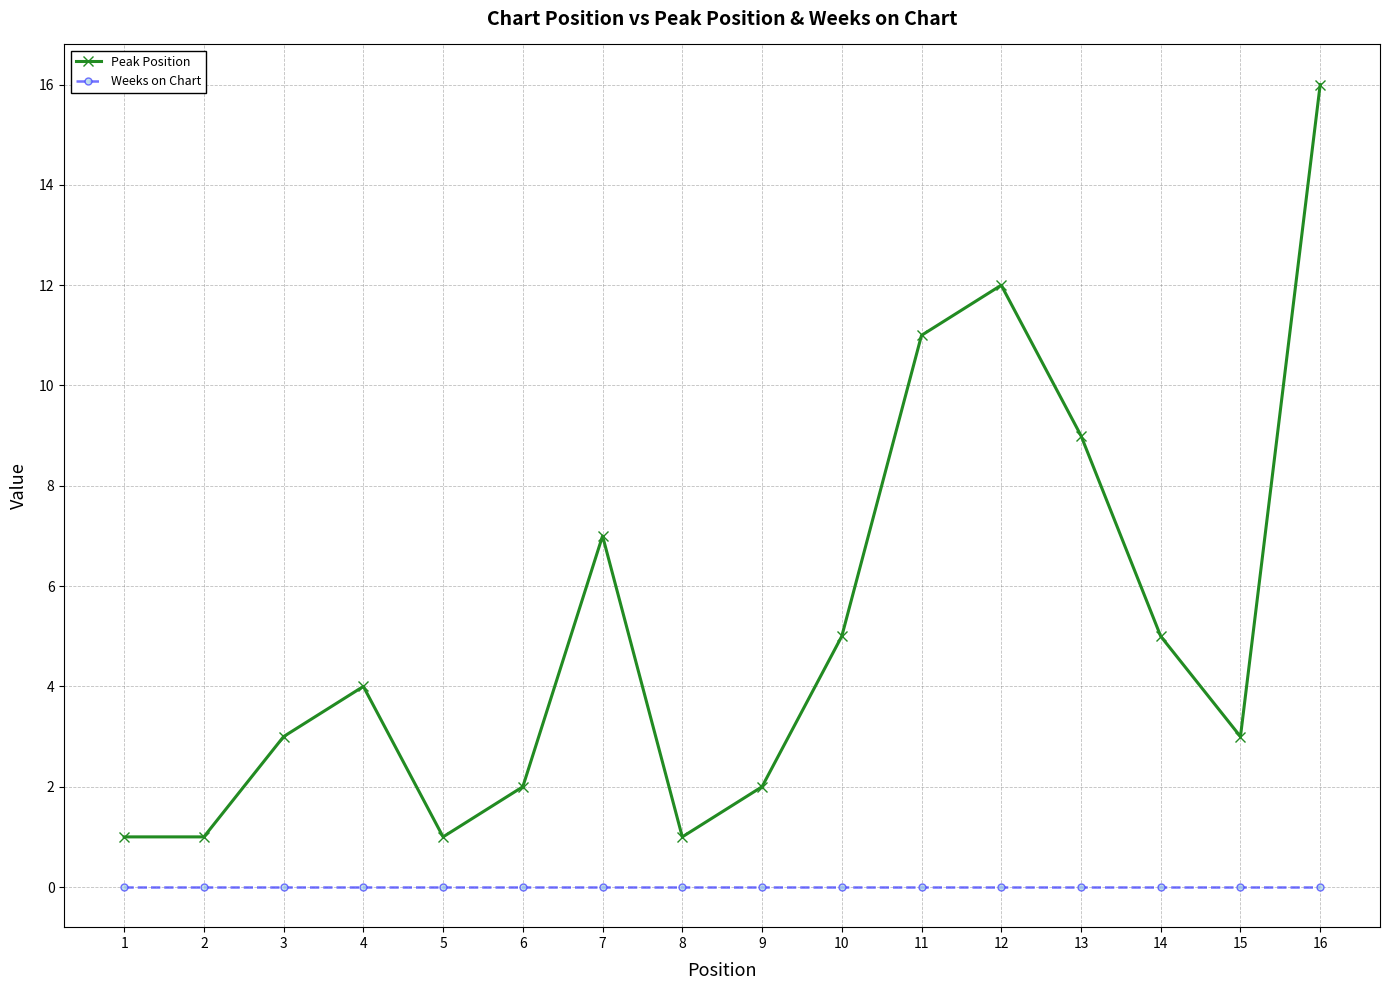

At 10, list the series in order from smallest to largest.

Weeks on Chart, Peak Position